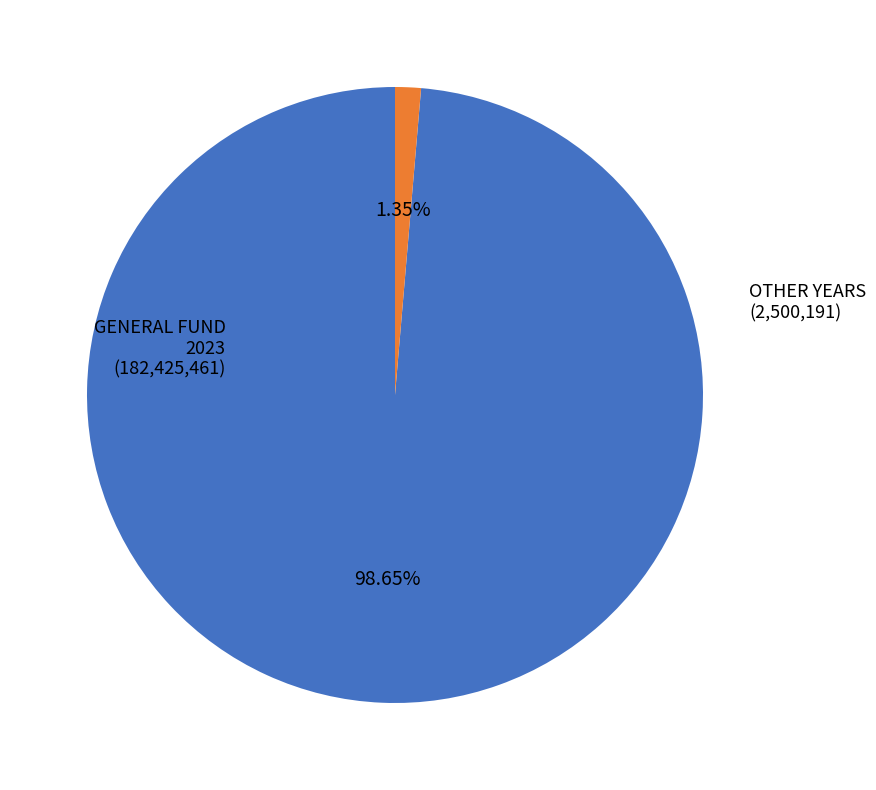

Does any single category account for the majority?

Yes